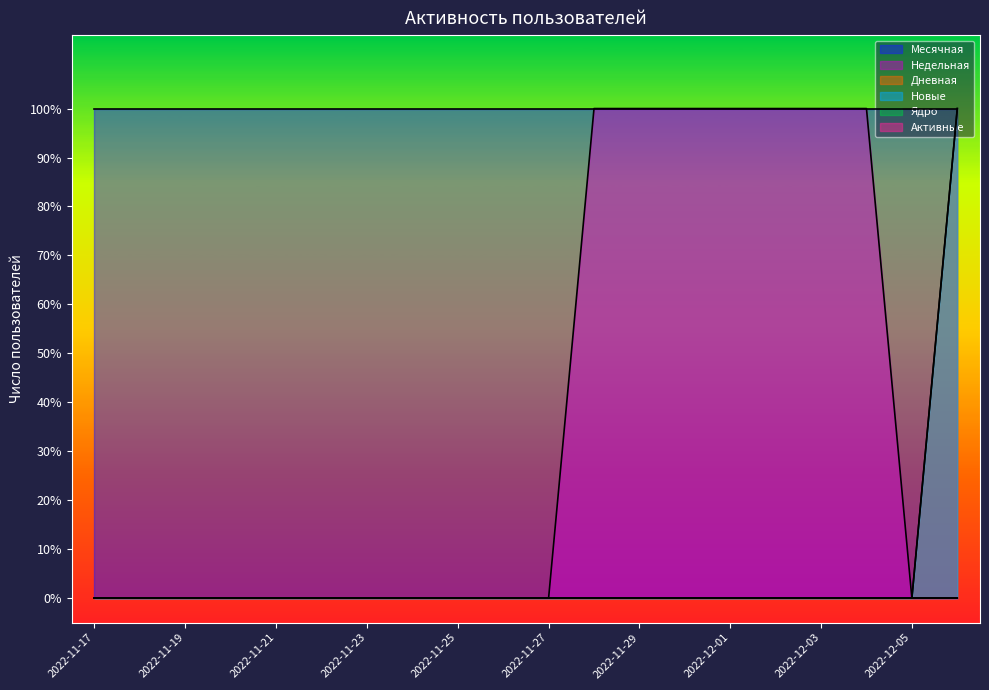

How many values in Недельная are above zero?

7